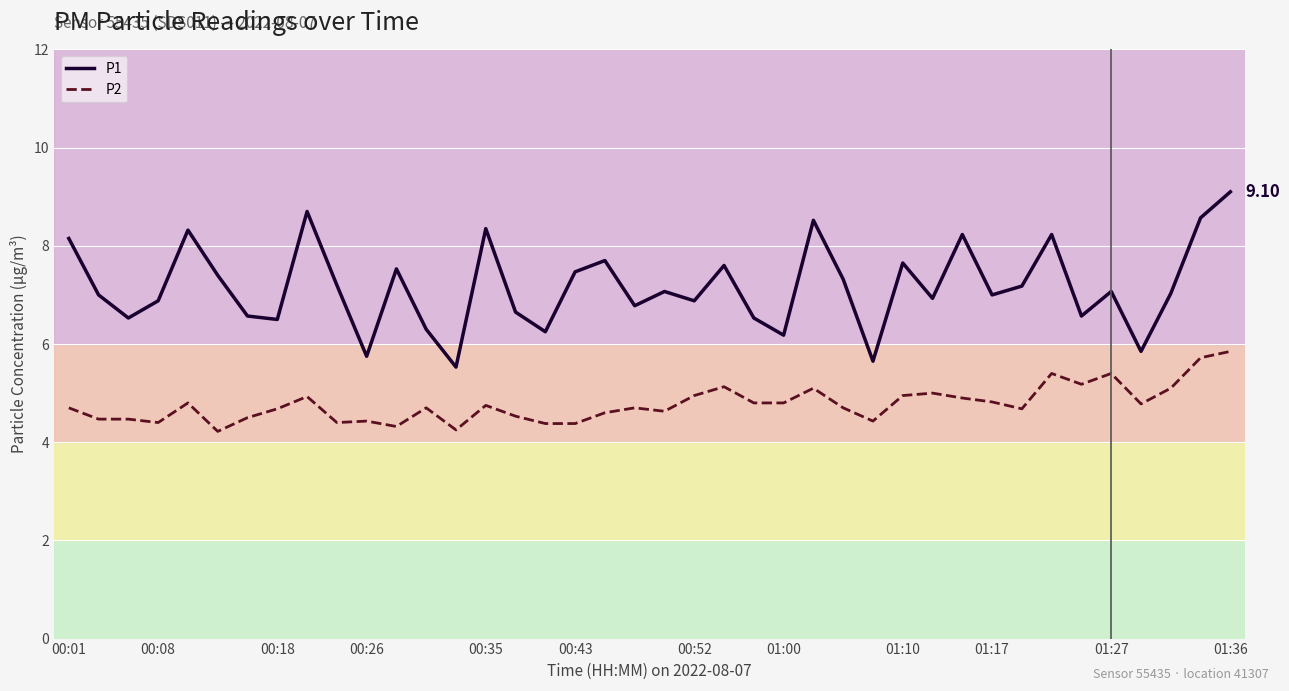

What is the difference between the maximum and minimum values in the P2 series?

1.6